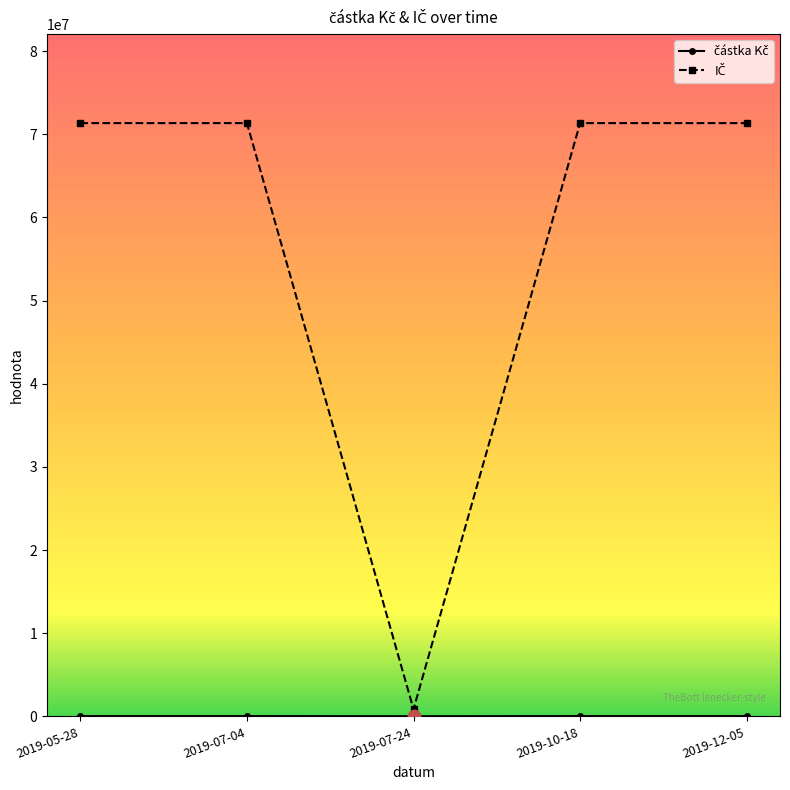

What is the label of the 5th point from the right?

2019-05-28